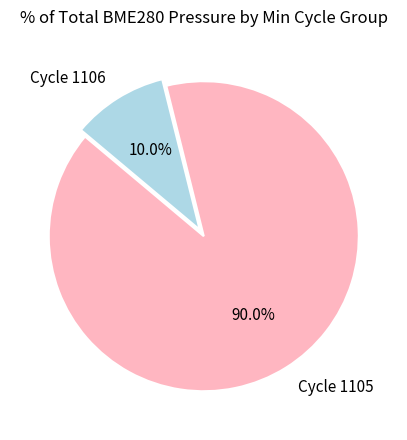

Rank the categories by value from highest to lowest.

Cycle 1105, Cycle 1106